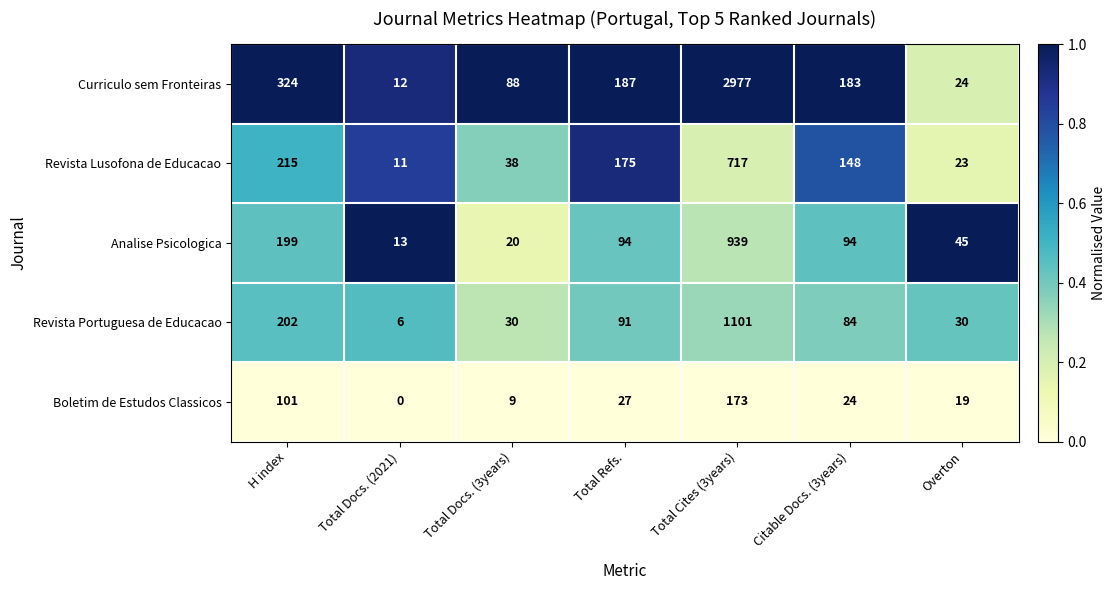

What is the difference between the highest and lowest values at H index?

223